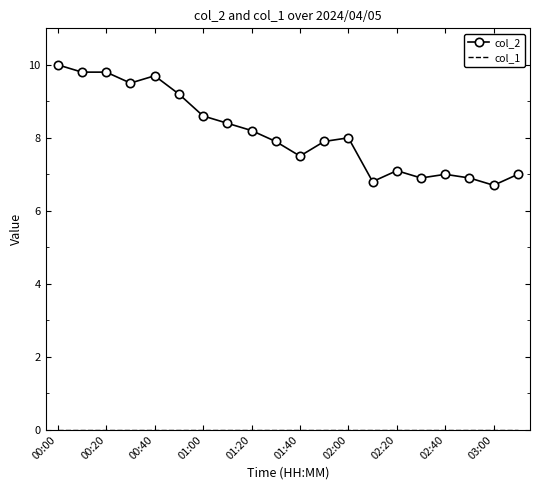

What is the difference between the maximum and minimum values in the col_2 series?

3.3